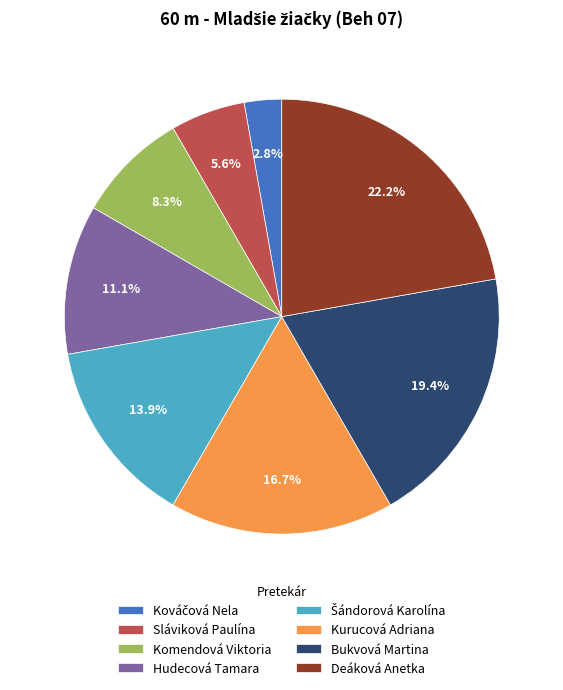

How much of the chart is everything except Komendová Viktoria?

91.7%